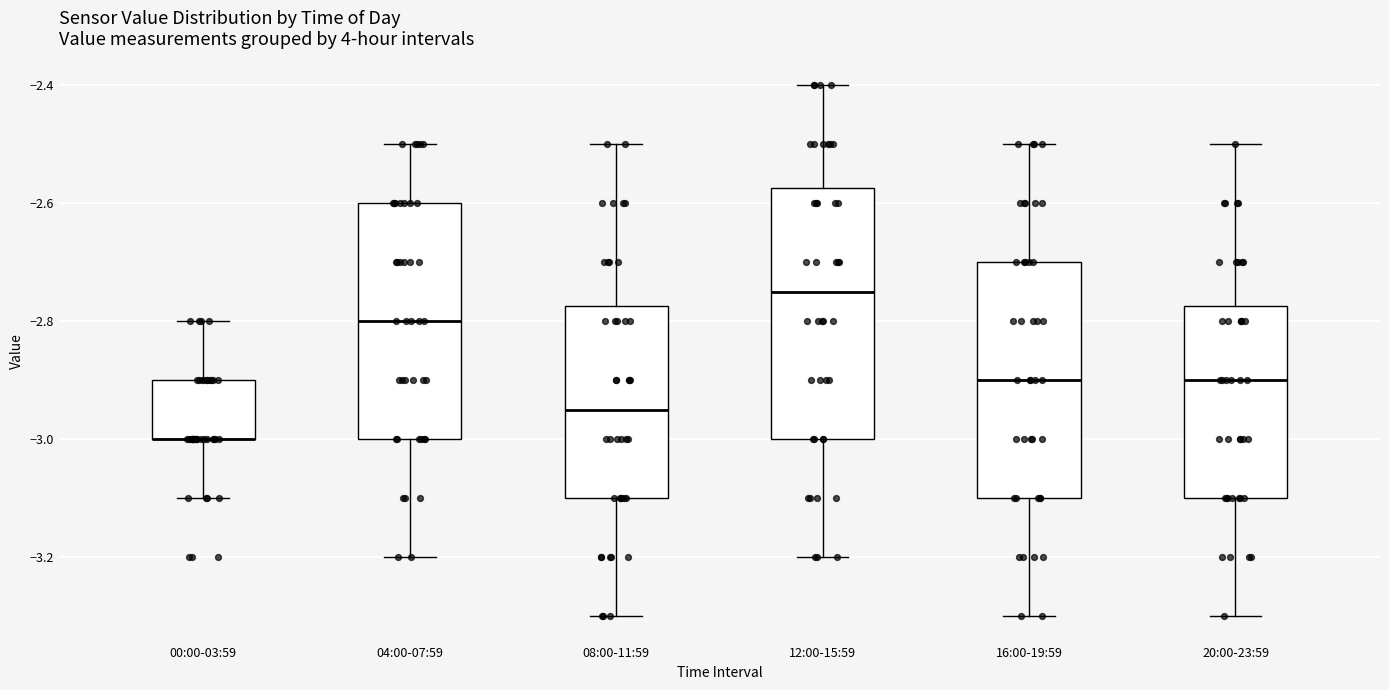

Which box is the tallest, from its lower edge to its upper edge?

12:00-15:59